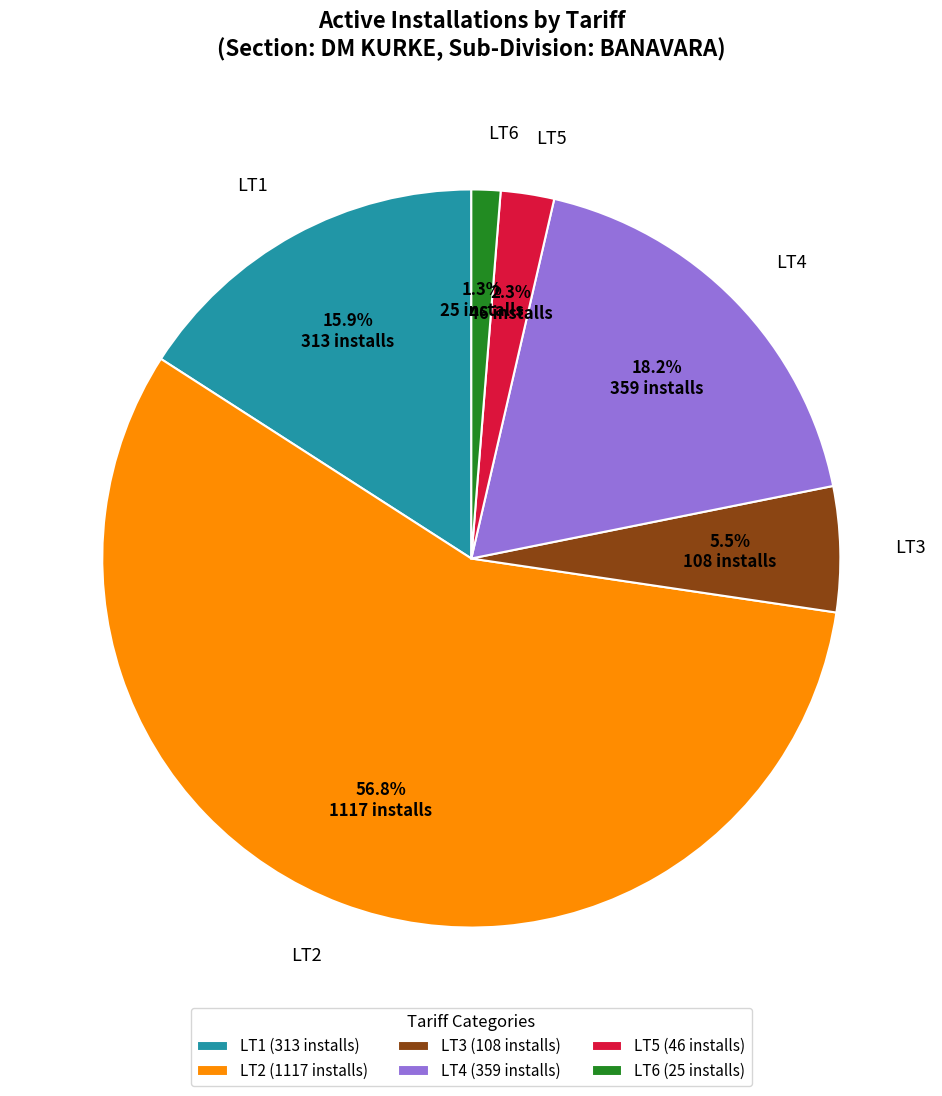

To the nearest percent, what portion does LT1 represent?

16%